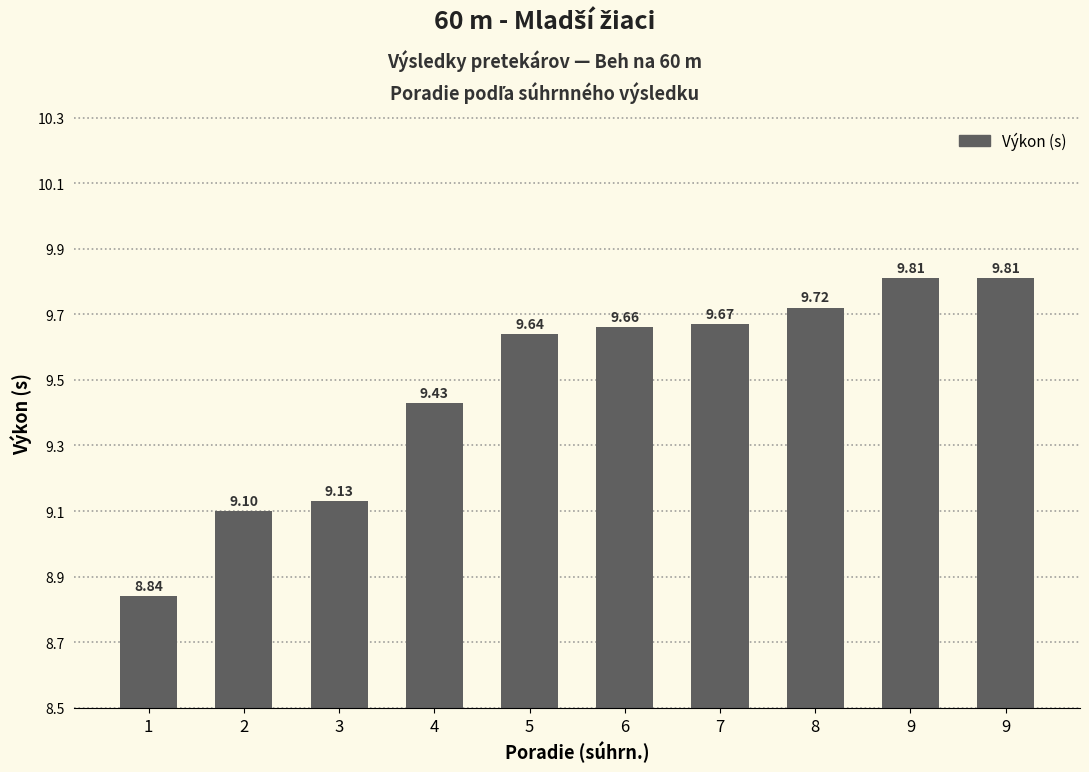

What value does the data have at 9?

9.8